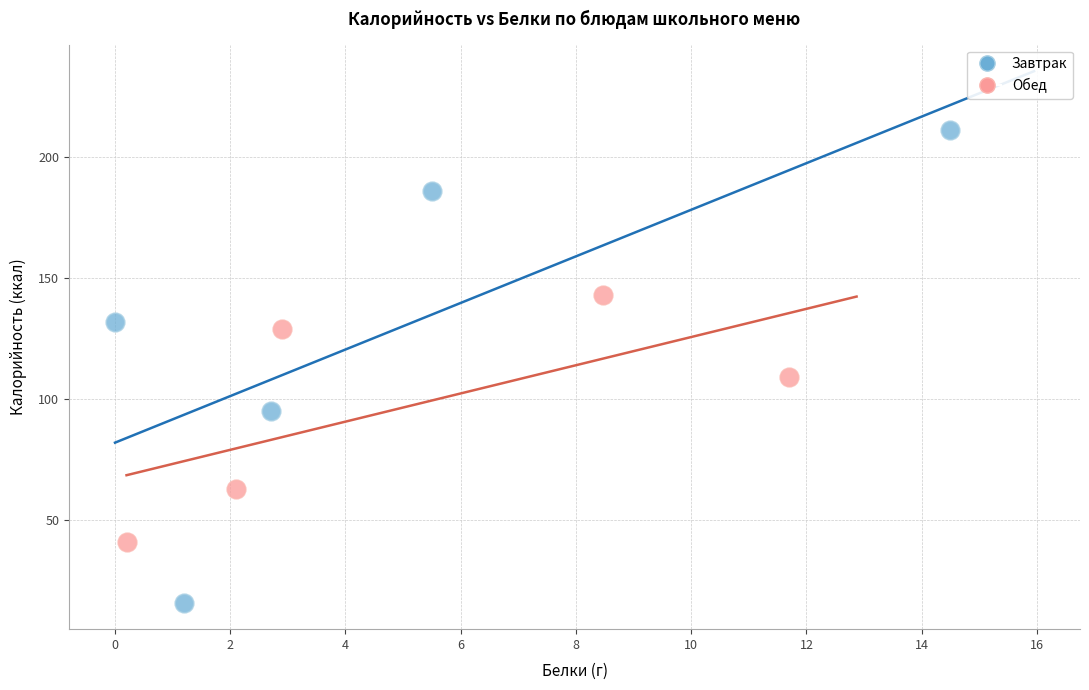

Which series contains the highest Y value?

Завтрак